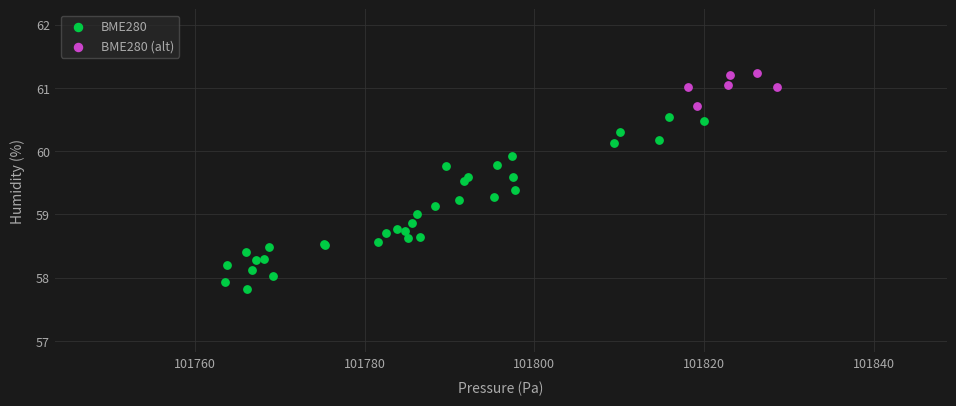

Which series reaches the minimum Y coordinate?

BME280